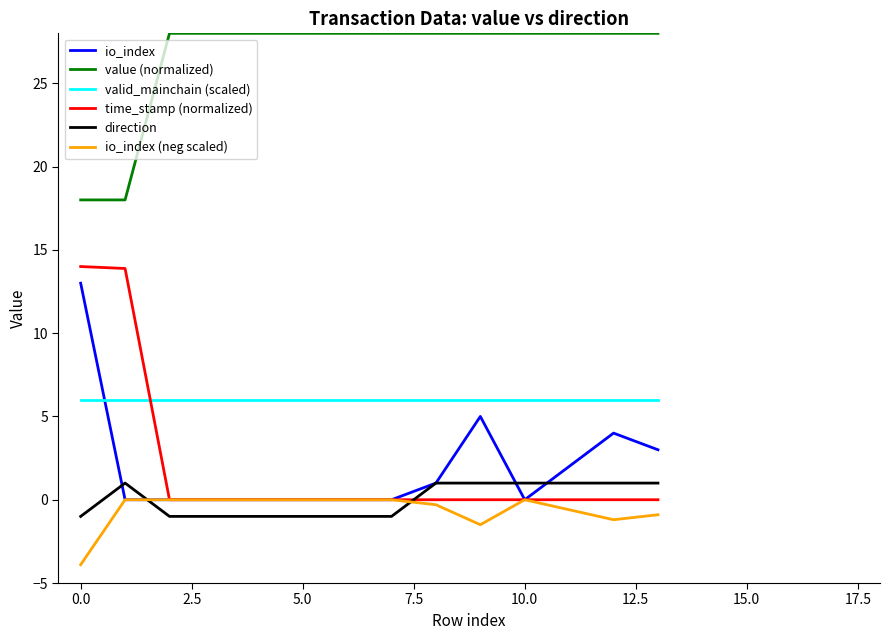

Which series has the widest spread of values?

time_stamp (normalized)